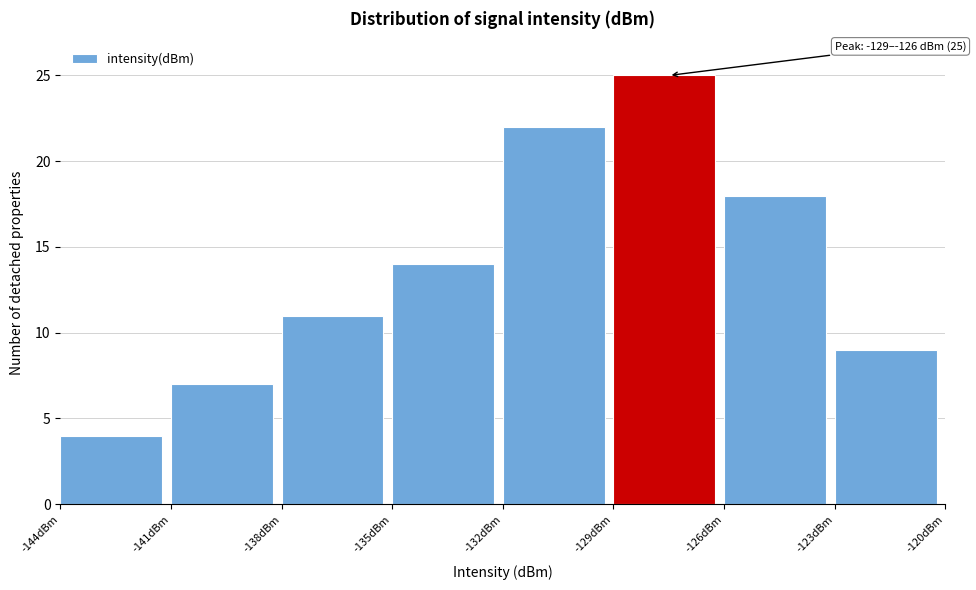

Which range on the x-axis has the tallest bar?

-129 to -126